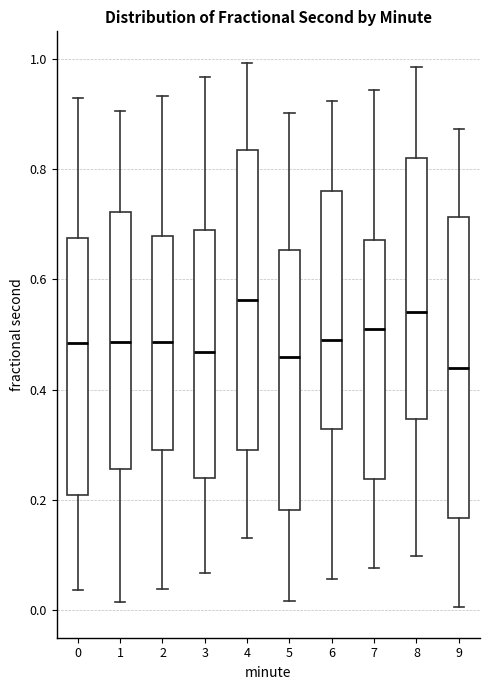

Reading left to right, transcribe this box plot: for each box, give where its median line is, the range the box spans, and where its two whiskers end, as read against the y-axis. The values are not printed on the chart, so give them approximately, as read against the axis.

0: median 0.48, box 0.20 to 0.68, whiskers 0.04 to 0.92
1: median 0.48, box 0.26 to 0.72, whiskers 0.02 to 0.90
2: median 0.48, box 0.28 to 0.68, whiskers 0.04 to 0.94
3: median 0.46, box 0.24 to 0.70, whiskers 0.06 to 0.96
4: median 0.56, box 0.30 to 0.84, whiskers 0.14 to 1.00
5: median 0.46, box 0.18 to 0.66, whiskers 0.02 to 0.90
6: median 0.48, box 0.32 to 0.76, whiskers 0.06 to 0.92
7: median 0.52, box 0.24 to 0.68, whiskers 0.08 to 0.94
8: median 0.54, box 0.34 to 0.82, whiskers 0.10 to 0.98
9: median 0.44, box 0.16 to 0.72, whiskers 0.00 to 0.88